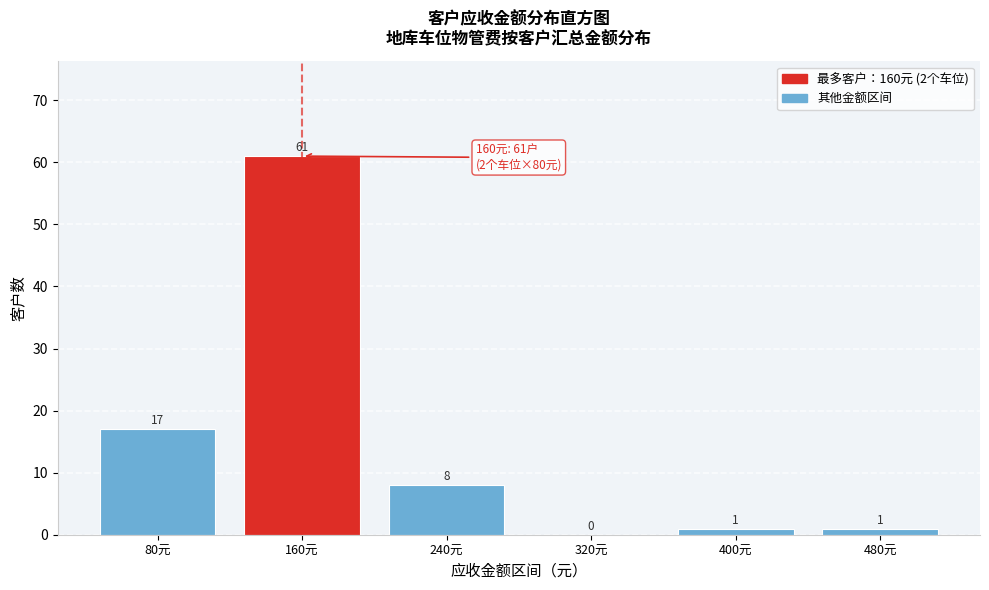

Reading left to right, transcribe all the data shown in this chart.

80元=17	160元=61	240元=8	320元=0	400元=1	480元=1